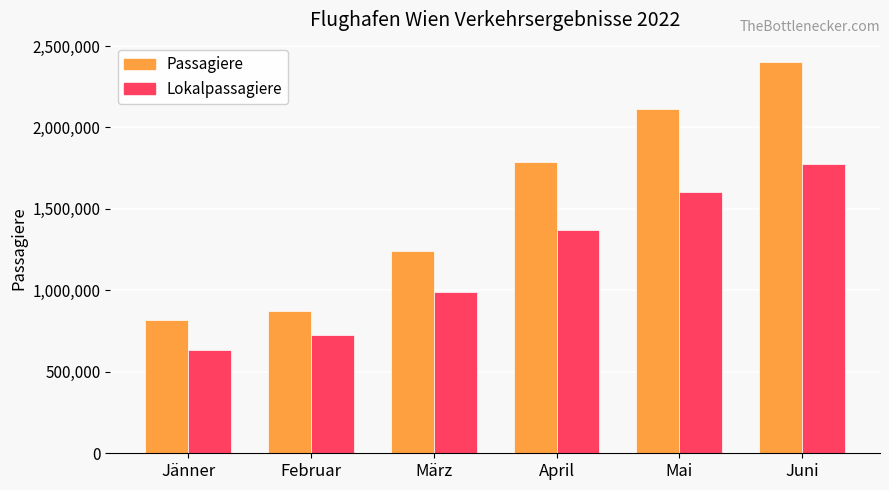

Which series has the largest total across all categories?

Passagiere